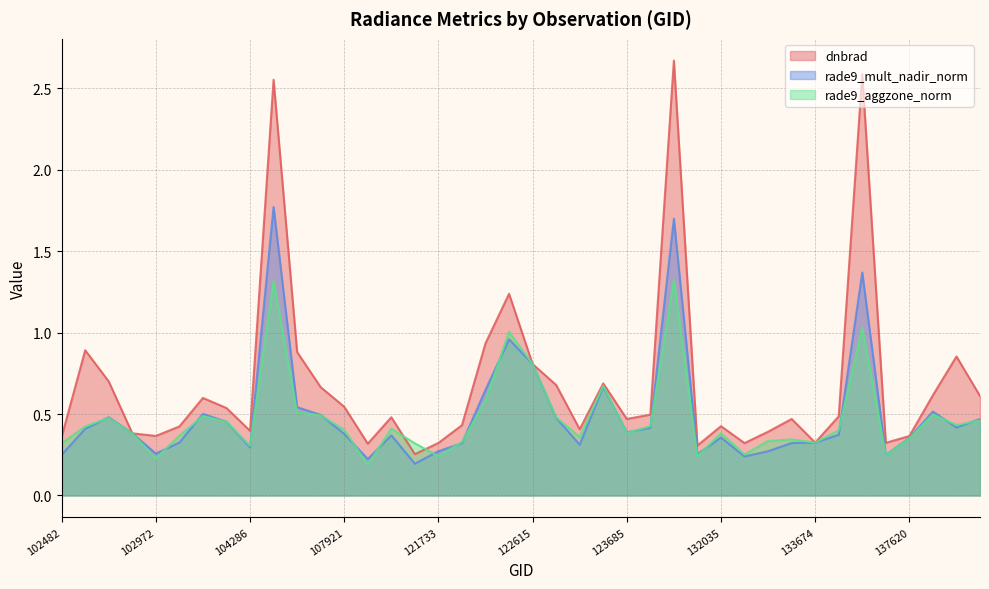

Rank the series by their maximum value, from lowest to highest.

rade9_aggzone_norm, rade9_mult_nadir_norm, dnbrad